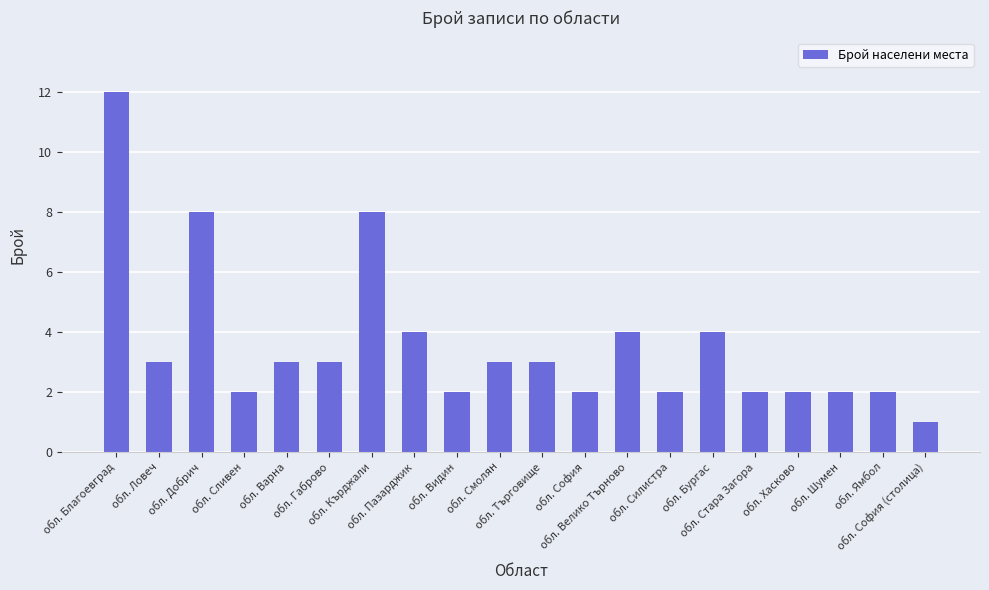

Reading right to left, list all the values displayed in this chart.

1	2	2	2	2	4	2	4	2	3	3	2	4	8	3	3	2	8	3	12